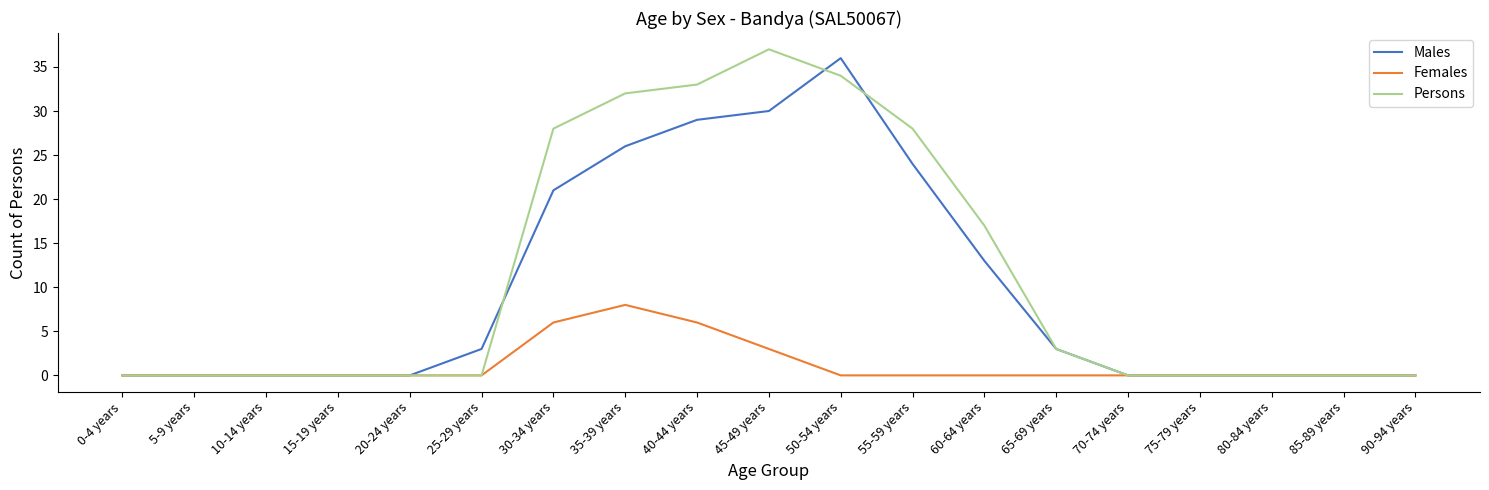

What are all the series names shown in the legend?

Males, Females, Persons